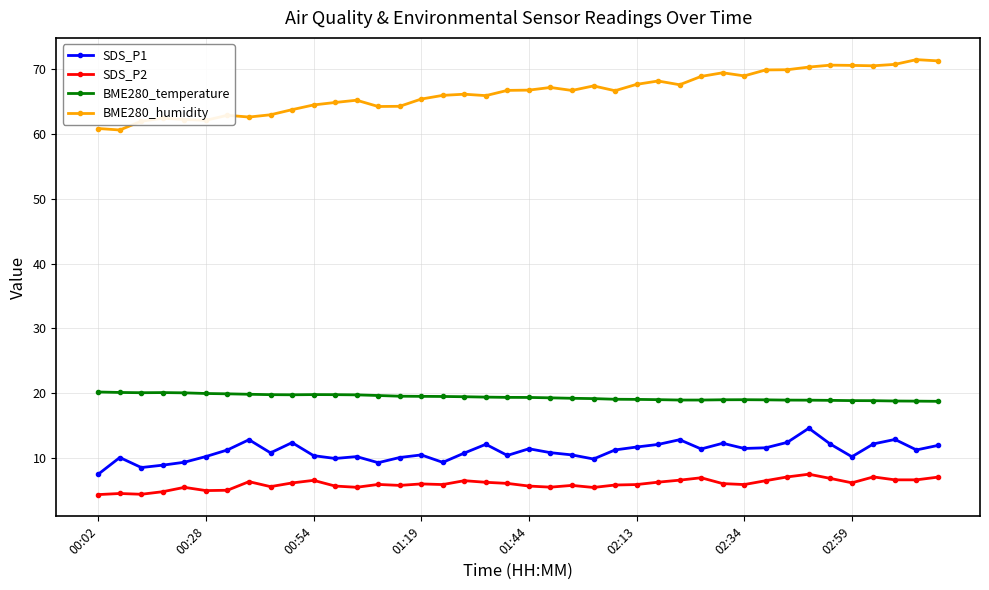

True or false: BME280_humidity and BME280_temperature cross at least once.

False